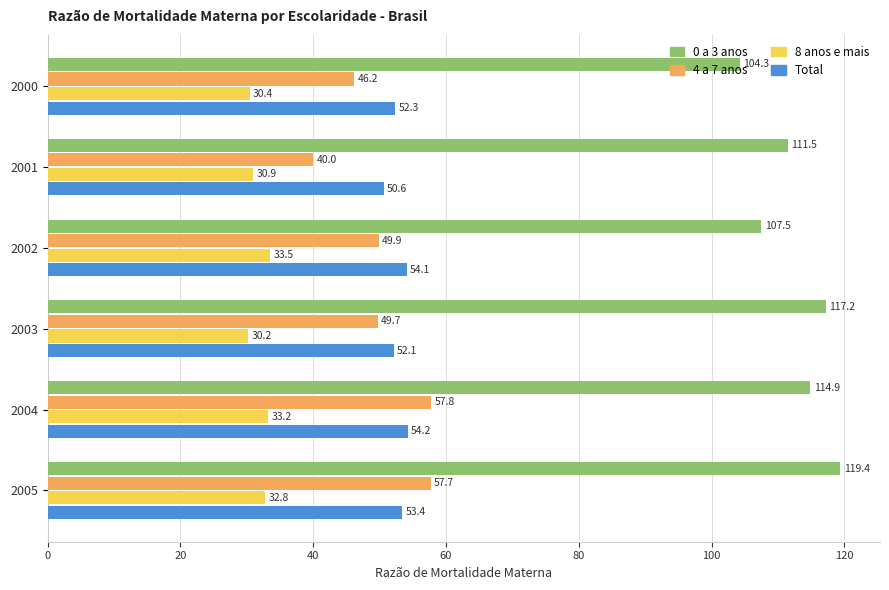

At how many categories does at least one series exceed 43?

6